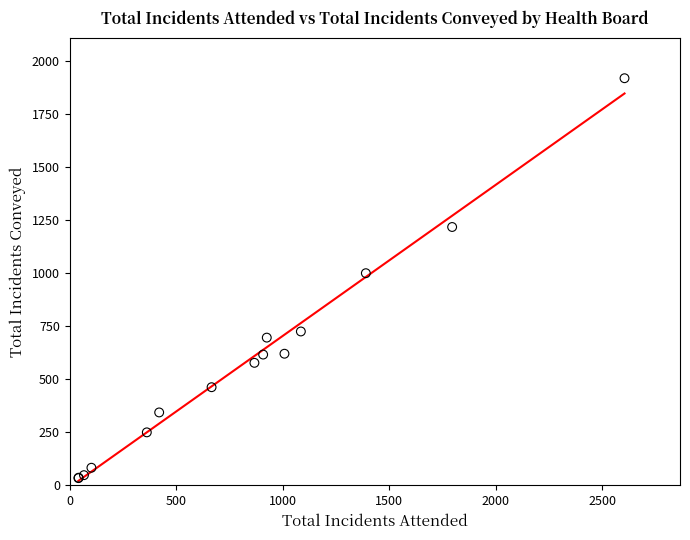

What Y value in the scatter plot is closest to 977?

1001